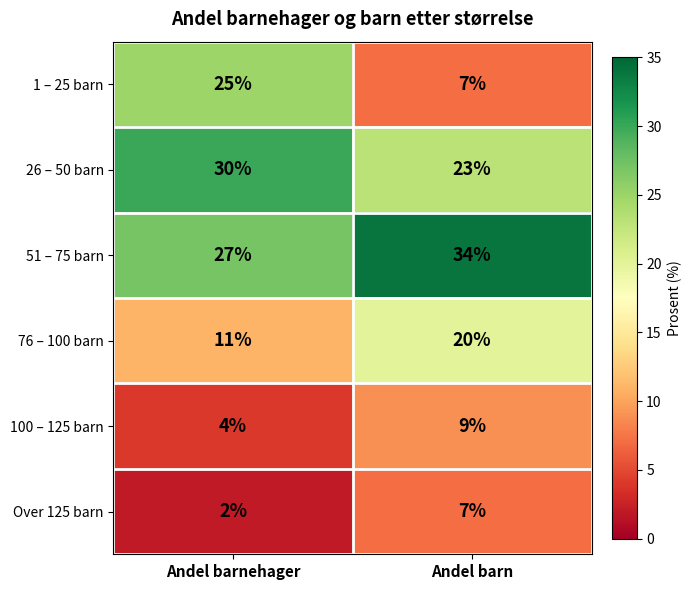

What is the total value across all series at Andel barnehager?

99